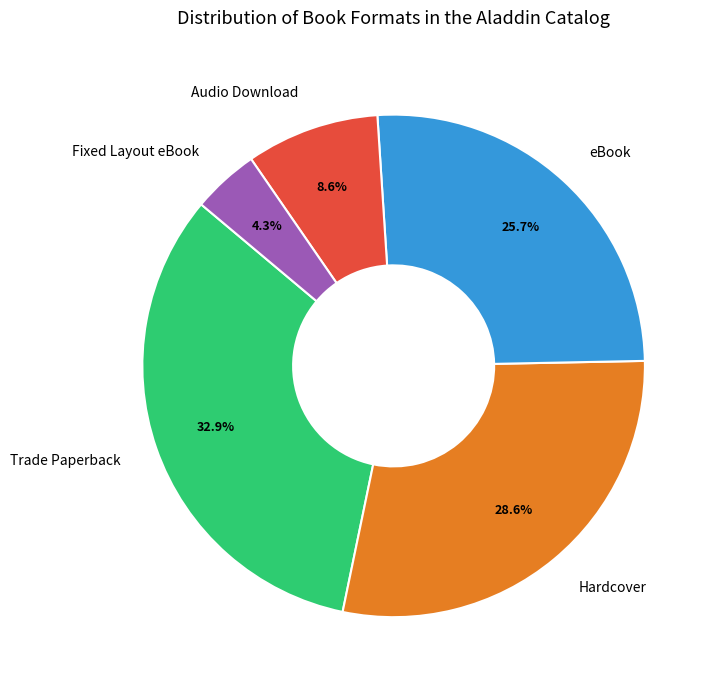

What is the ratio of the value at Trade Paperback to the value at eBook?

1.3